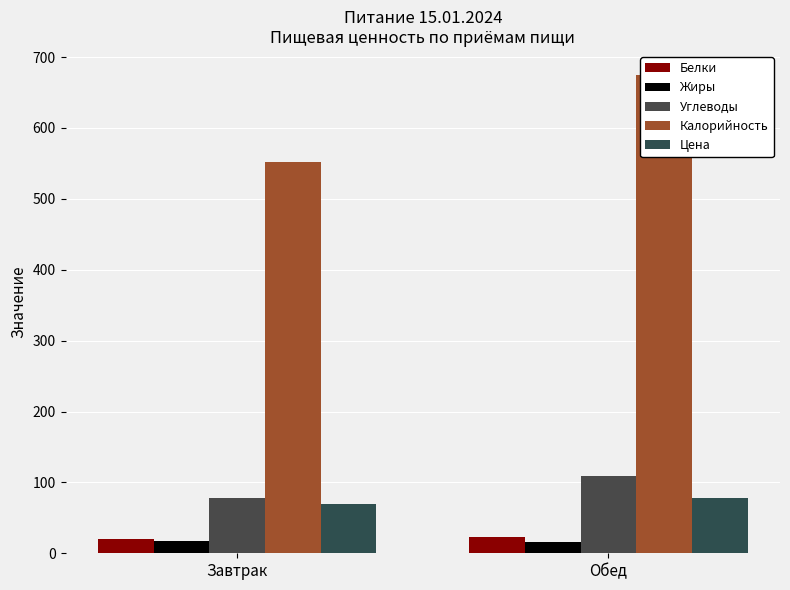

How many data points in Жиры are less than 17?

1